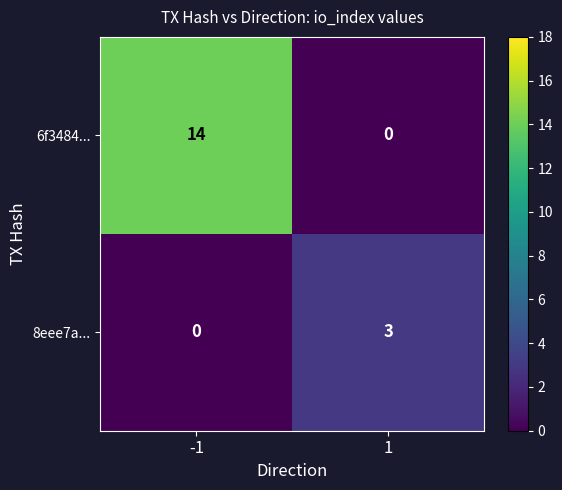

What is the sum of the 6f3484... values at 1 and -1?

14